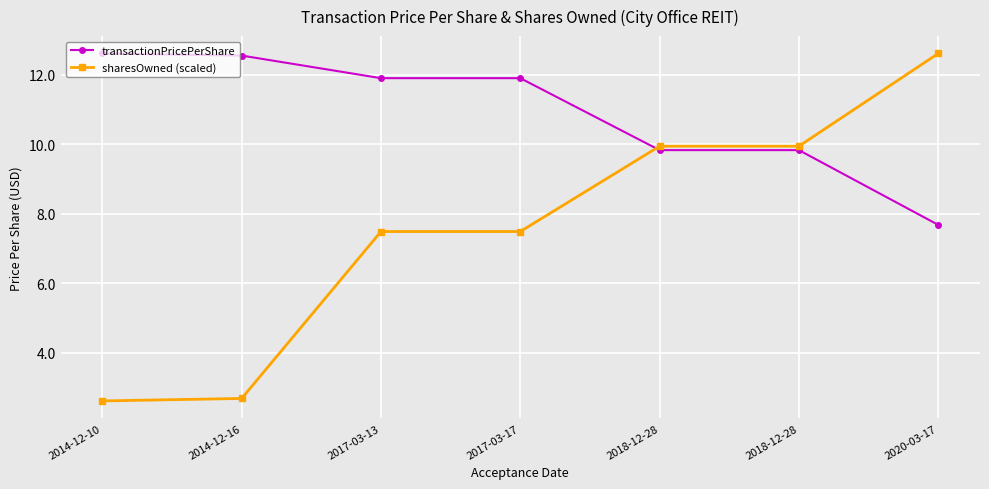

Reading right to left, transcribe all the data shown in this chart.

transactionPricePerShare: 7.7	9.8	9.8	11.9	11.9	12.6	12.6
sharesOwned (scaled): 12.6	9.9	9.9	7.5	7.5	2.7	2.6